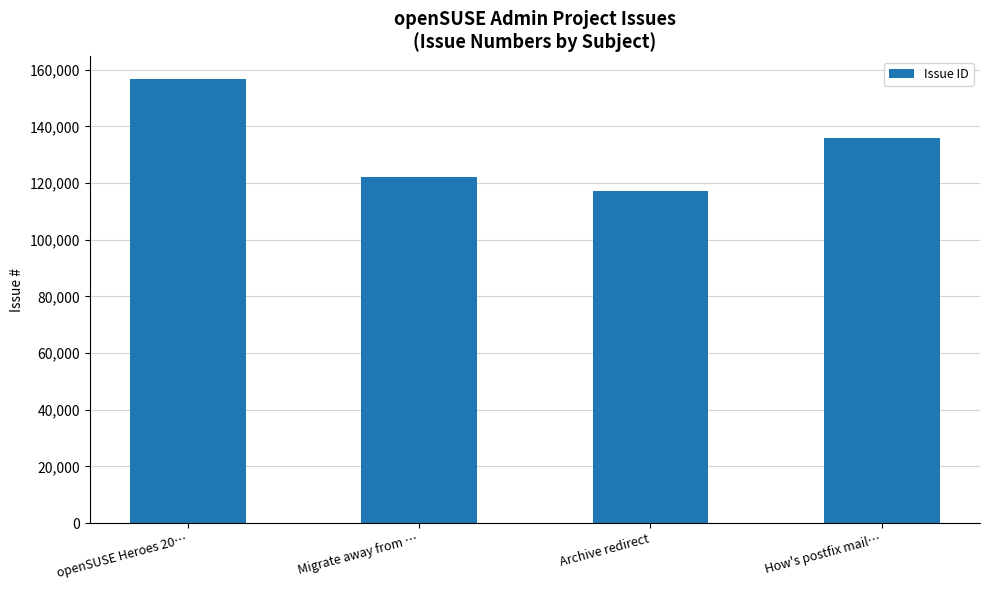

What is the difference between the maximum and second lowest values?

34620